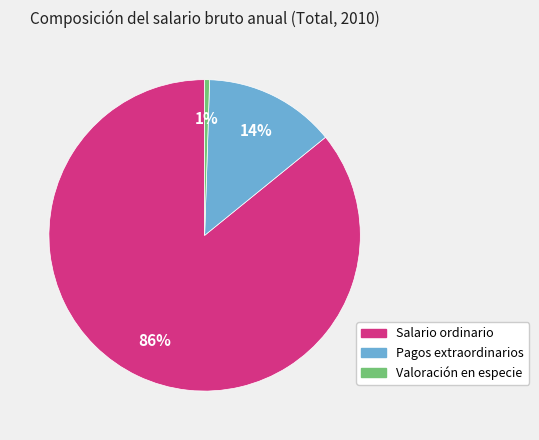

Rank the categories by value from highest to lowest.

Salario ordinario, Pagos extraordinarios, Valoración en especie